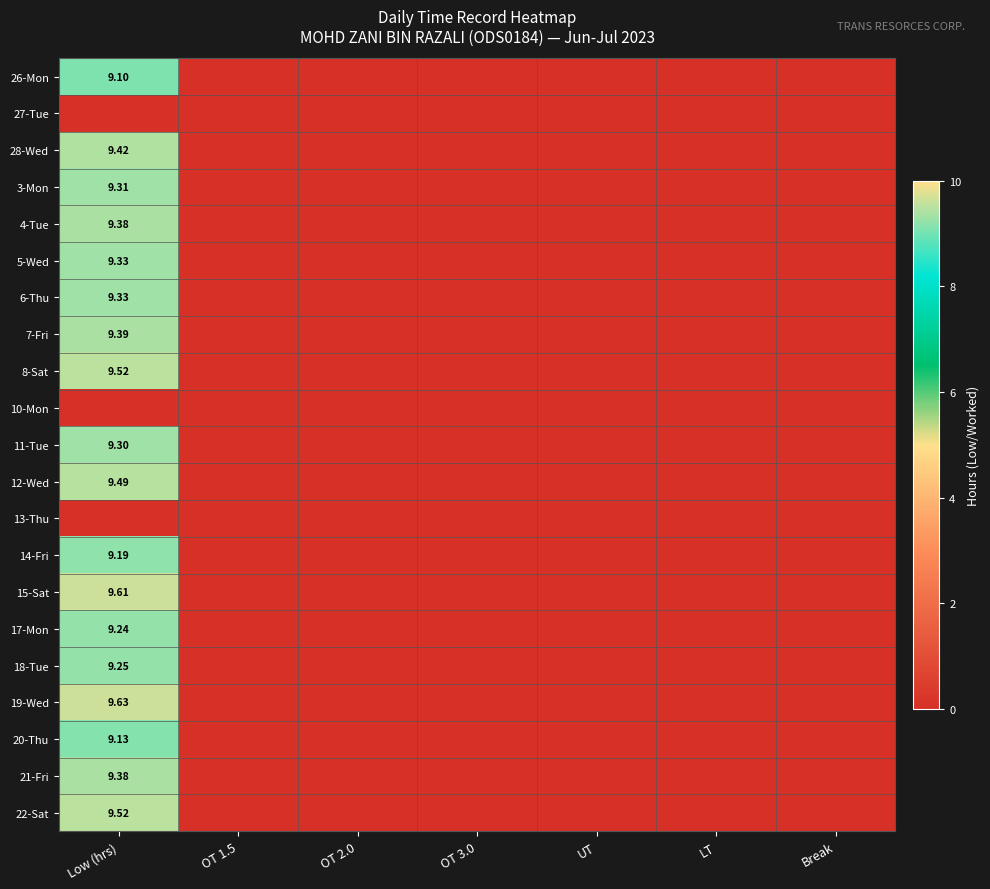

Which category has the highest value in the 15-Sat series?

Low (hrs)